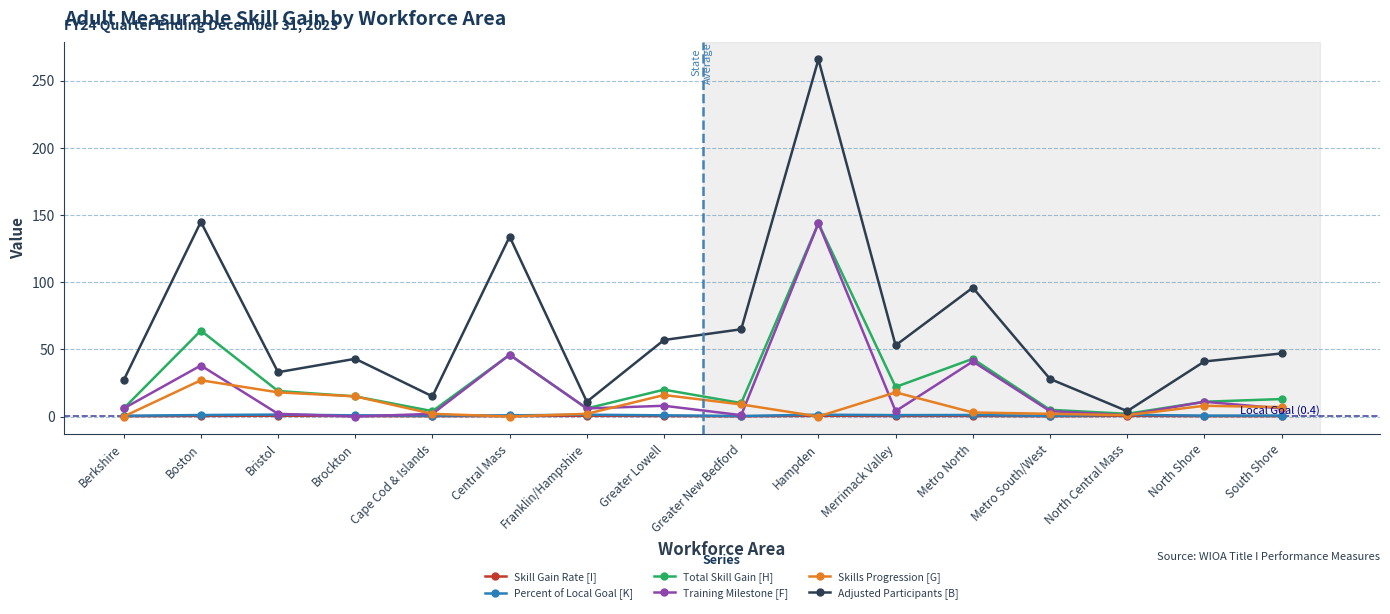

What is the difference between the second highest and second lowest values in the Adjusted Participants [B] series?

134.0